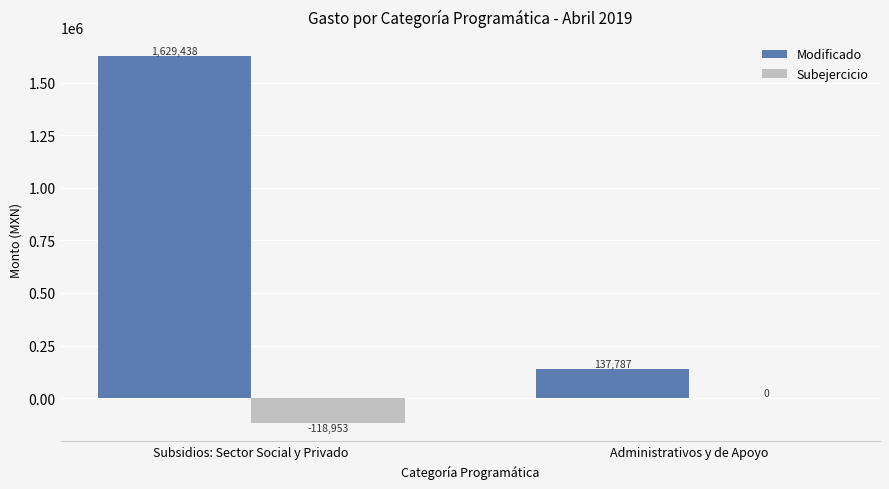

Where is Subejercicio nearest to the value -59476?

Administrativos y de Apoyo